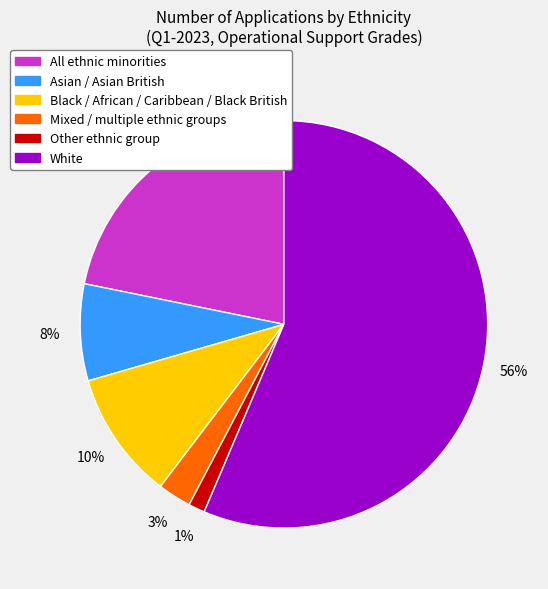

Rank the categories by value from highest to lowest.

White, All ethnic minorities, Black / African / Caribbean / Black British, Asian / Asian British, Mixed / multiple ethnic groups, Other ethnic group